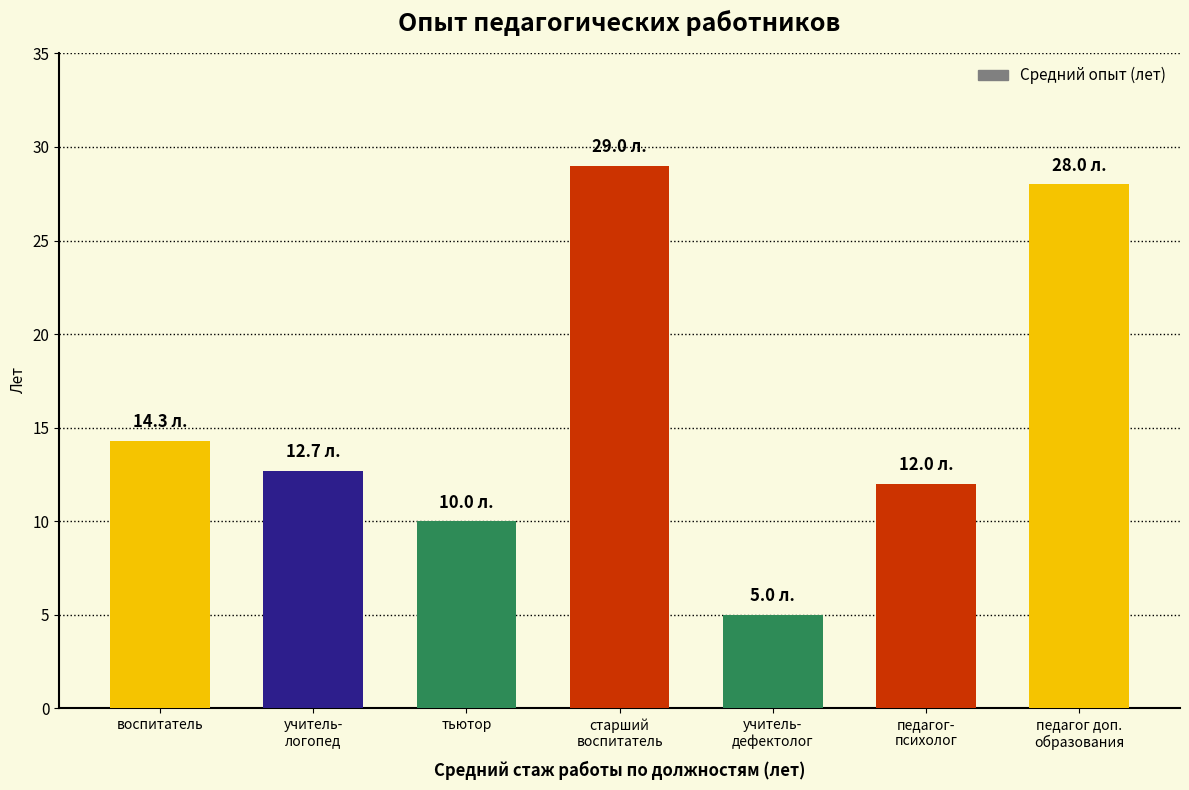

What is the value of the 6th bar from the left?

12.0